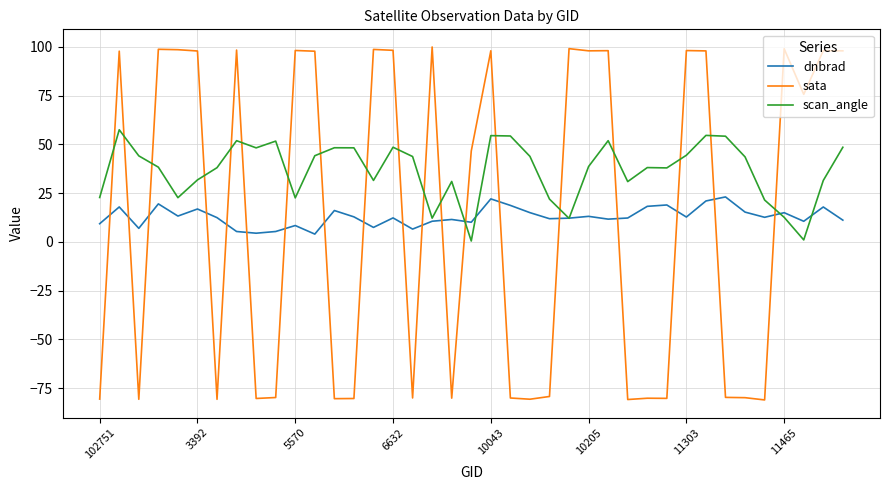

How many intersections are there between sata and dnbrad?

19